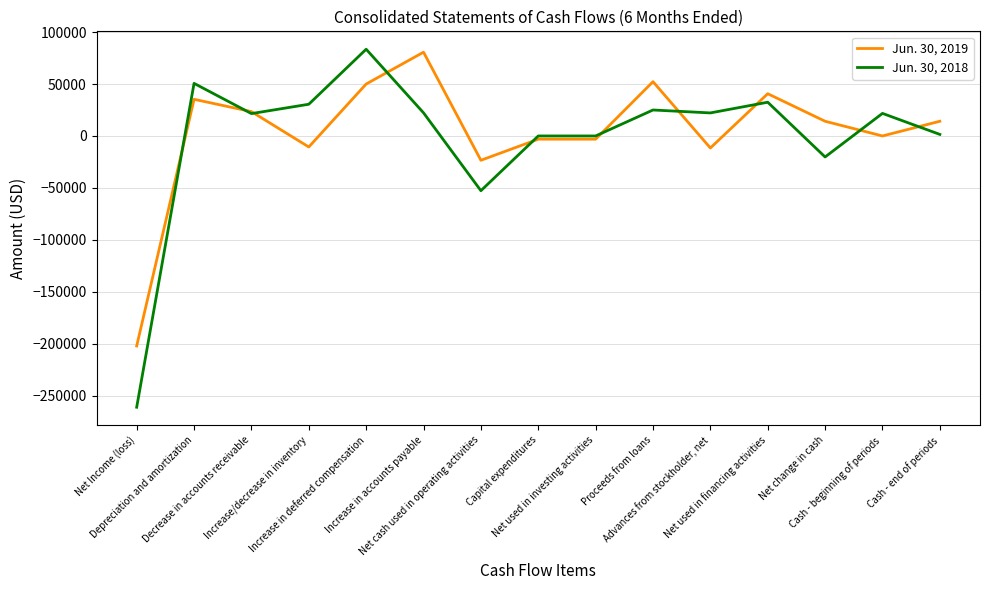

What is the difference between the Jun. 30, 2019 values at Advances from stockholder, net and Net Income (loss)?

190602